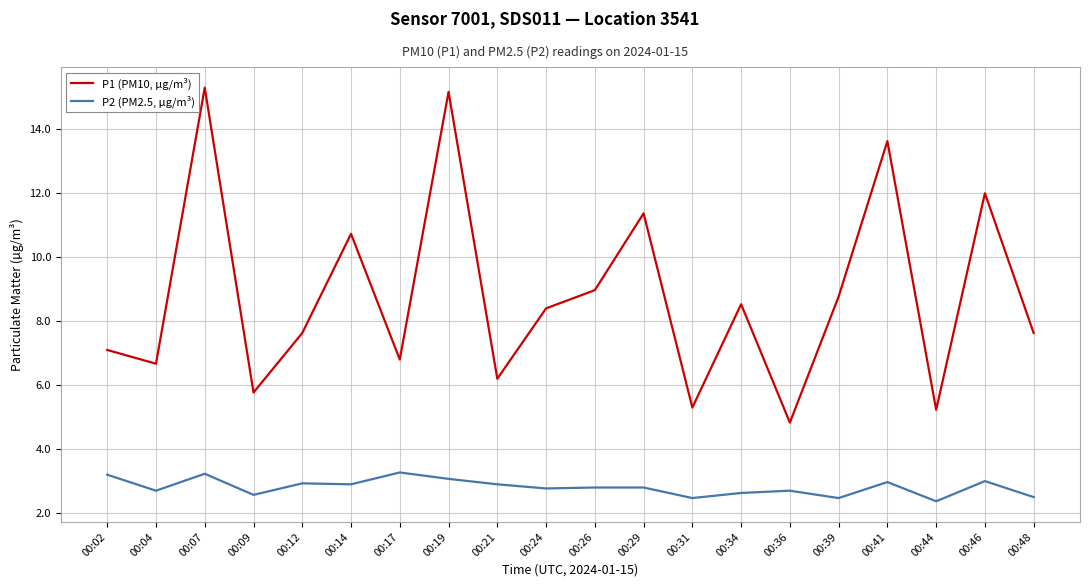

Rank the series by their average value, from highest to lowest.

P1 (PM10, µg/m³), P2 (PM2.5, µg/m³)